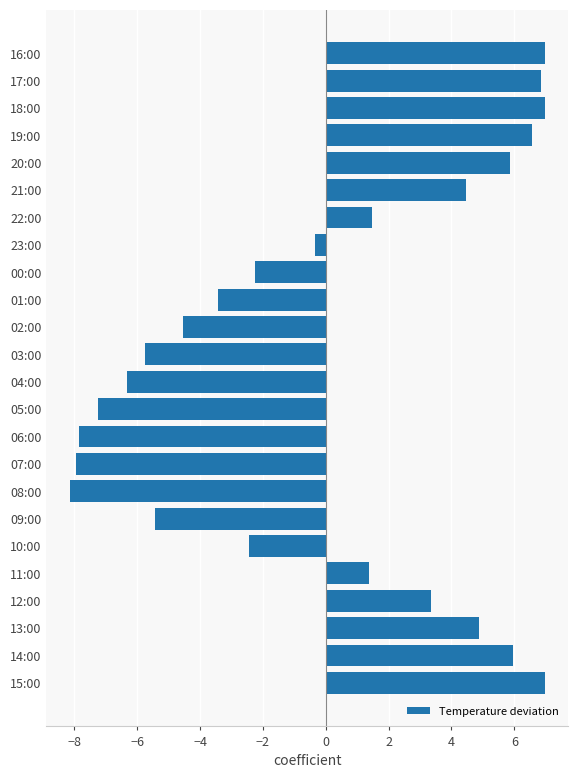

What is the difference between the maximum and minimum values?

15.1